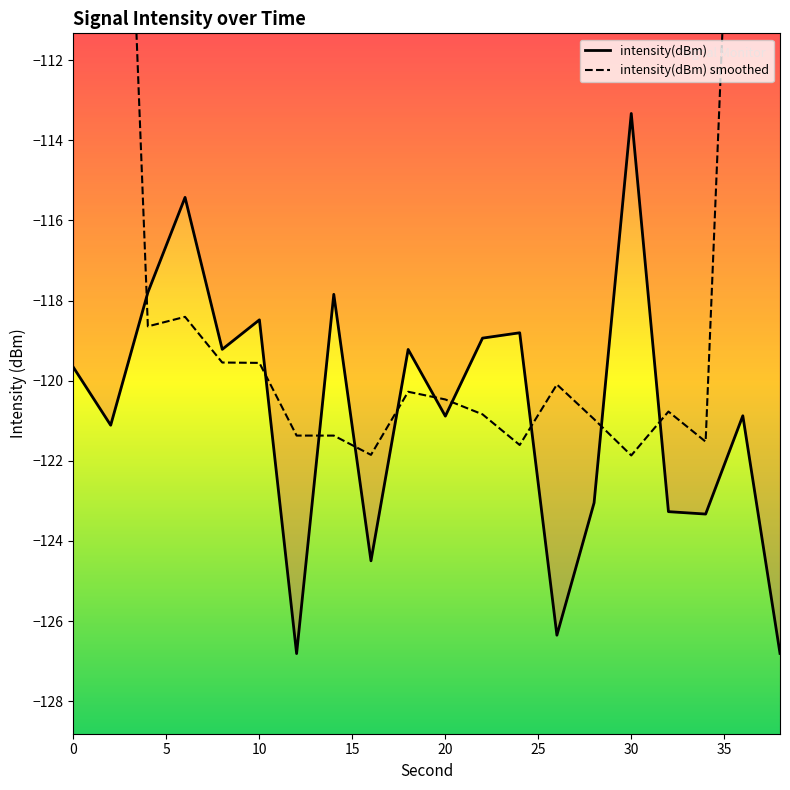

What is the maximum value shown in the chart?

-71.7